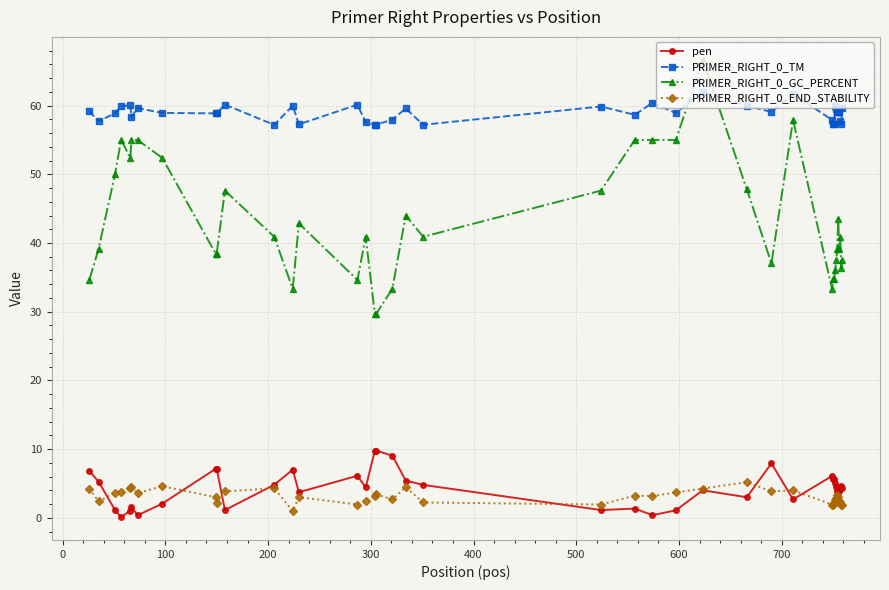

True or false: PRIMER_RIGHT_0_GC_PERCENT and pen cross at least once.

False